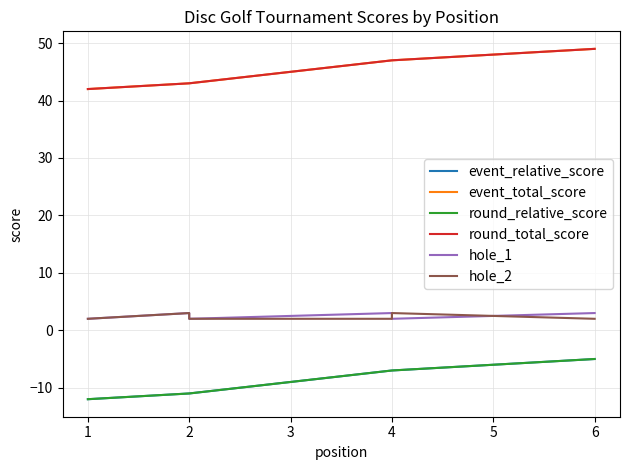

How many lines are shown in the chart?

6